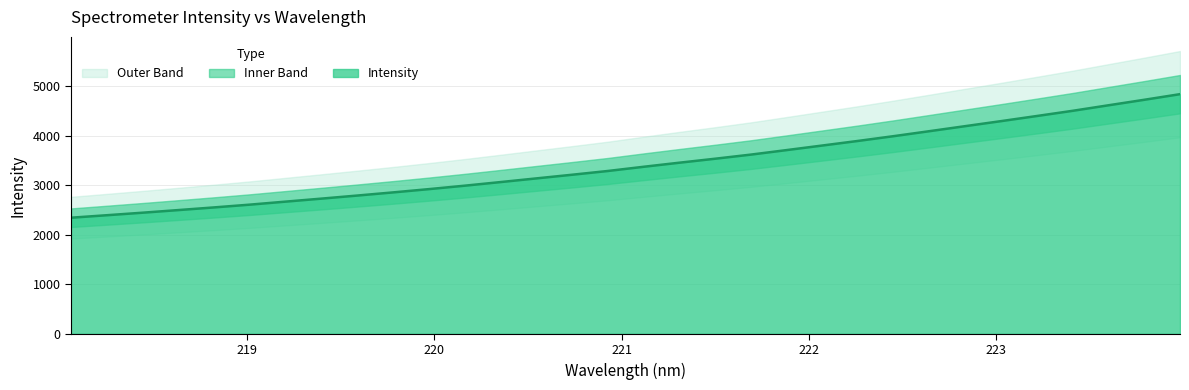

At which category does the chart reach its peak across all series?

223.9802